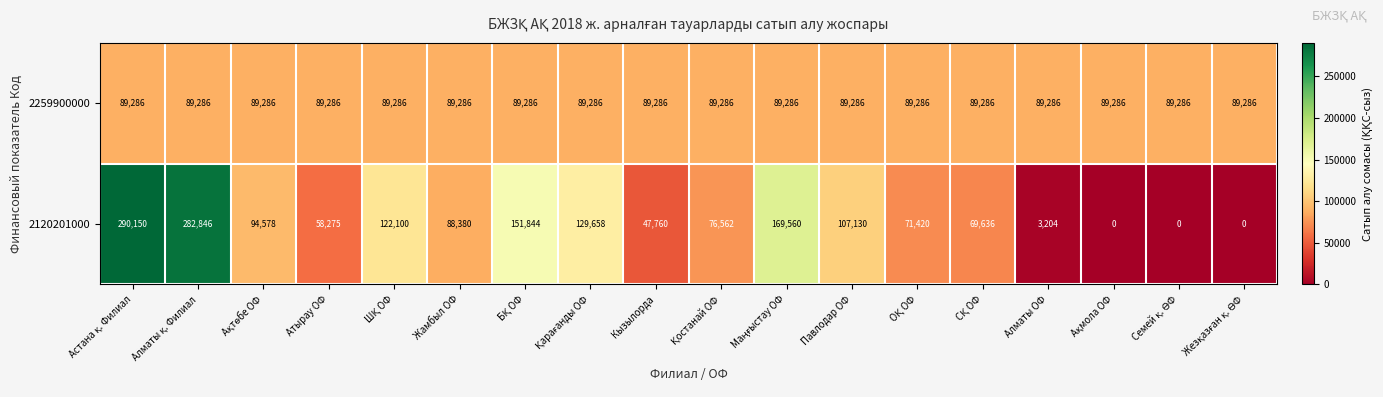

Which series has the largest total across all categories?

2120201000